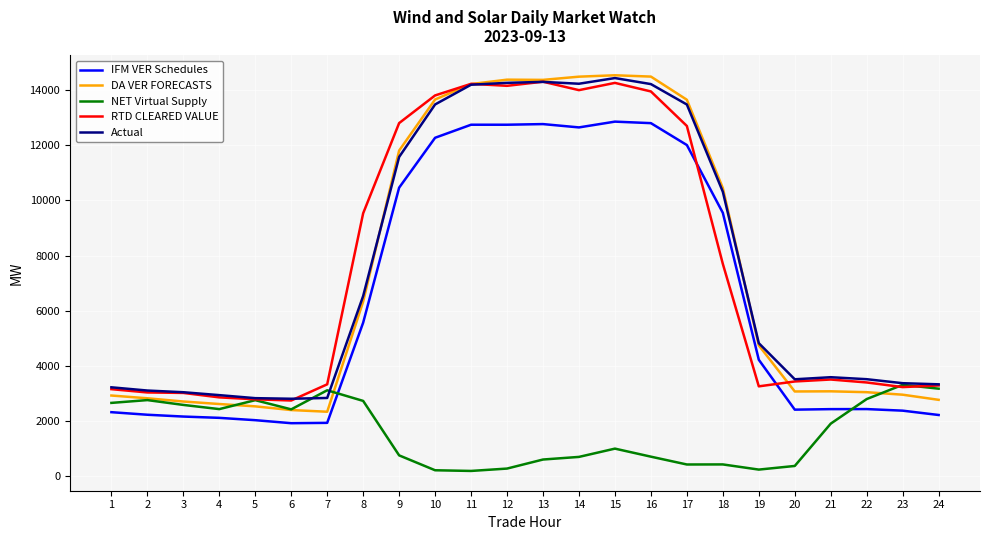

Is the value of NET Virtual Supply at 20 greater than the value of DA VER FORECASTS at 1?

No